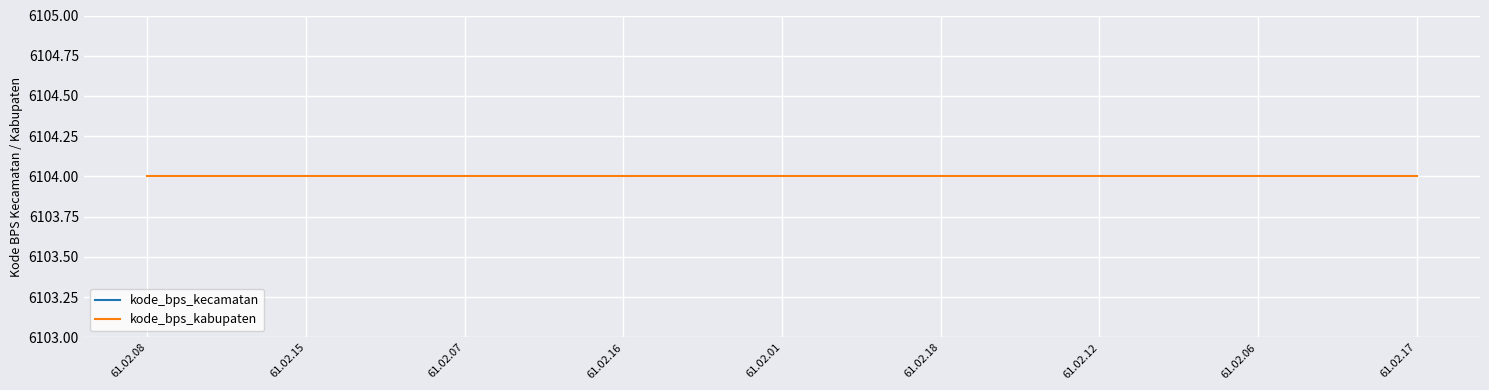

True or false: kode_bps_kabupaten and kode_bps_kecamatan intersect in this chart.

False